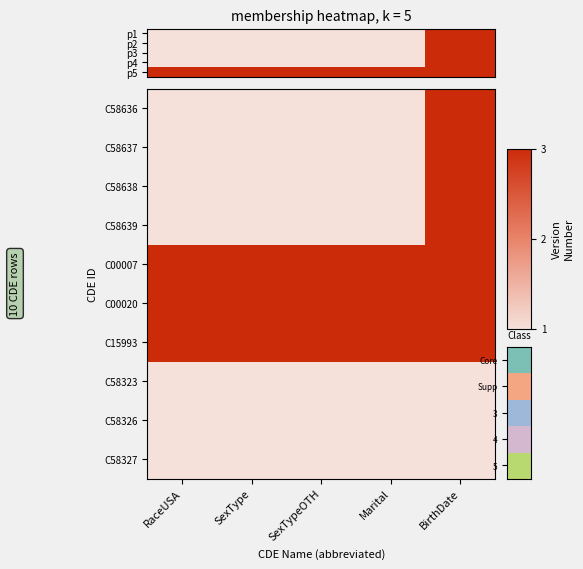

Count the number of data series in this chart.

10